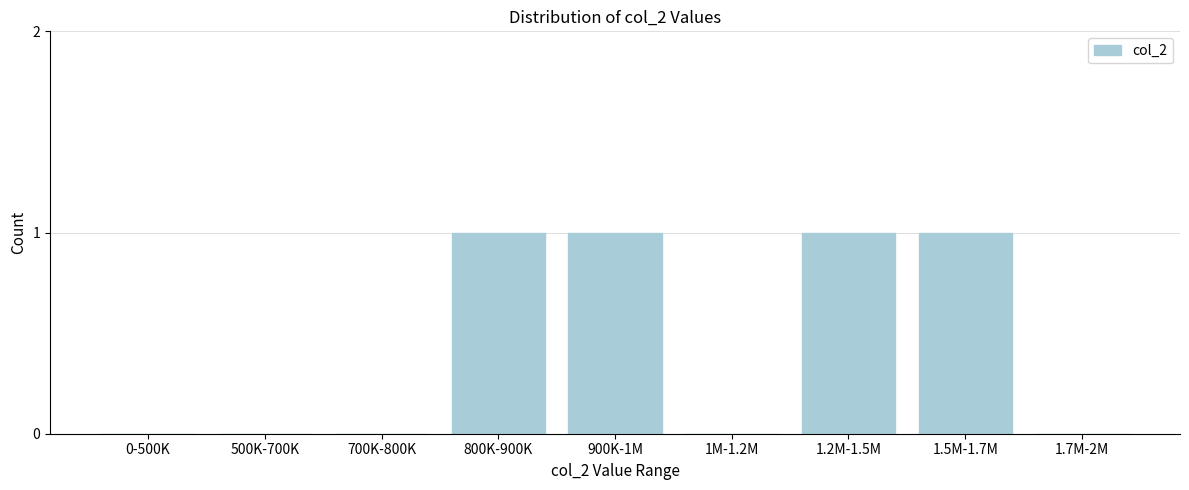

Reading right to left, list all the values displayed in this chart.

1.7M-2M=0	1.5M-1.7M=1	1.2M-1.5M=1	1M-1.2M=0	900K-1M=1	800K-900K=1	700K-800K=0	500K-700K=0	0-500K=0